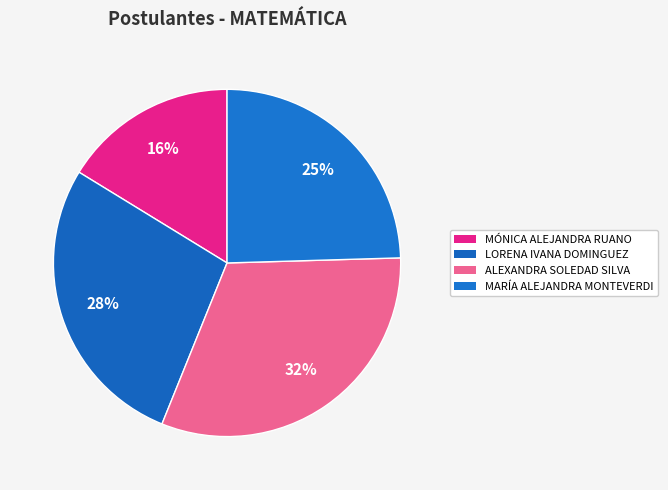

To the nearest percent, what is the difference between the MÓNICA ALEJANDRA RUANO and LORENA IVANA DOMINGUEZ slice percentages?

11%